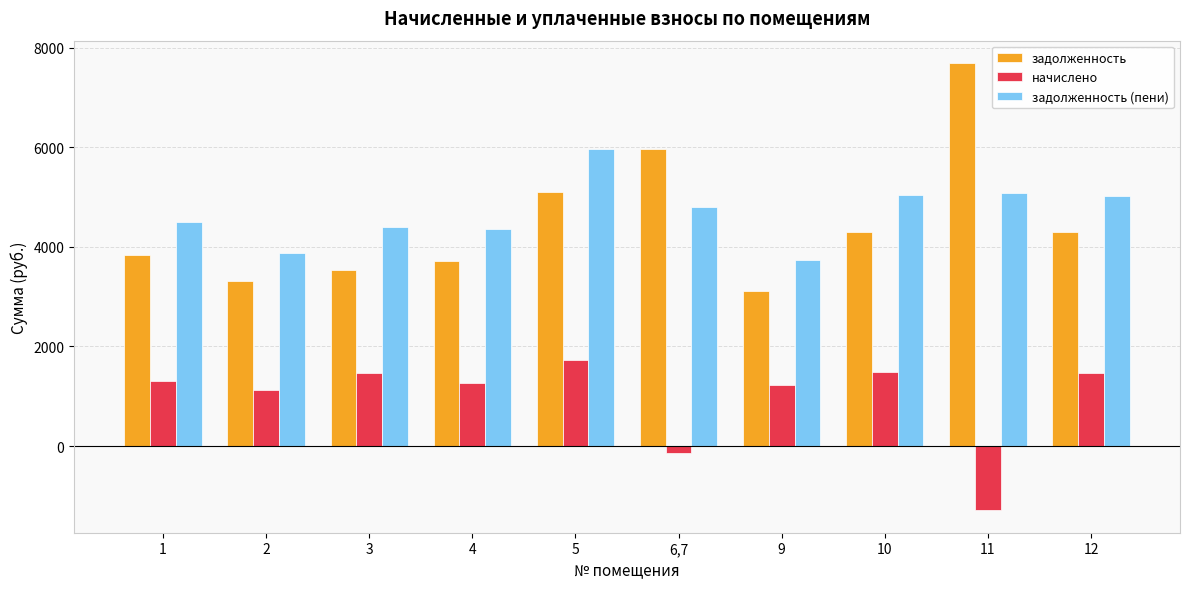

At which label is задолженность closest to 5400?

5